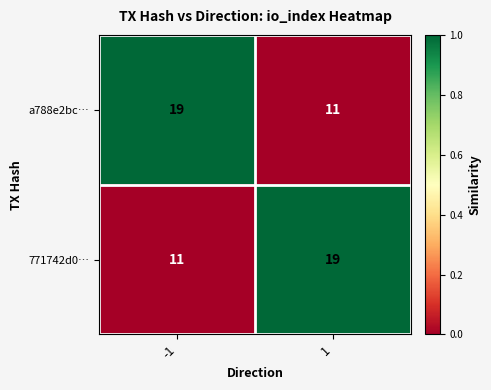

Reading right to left, list all the values displayed in this chart.

a788e2bc…: 11	19
771742d0…: 19	11